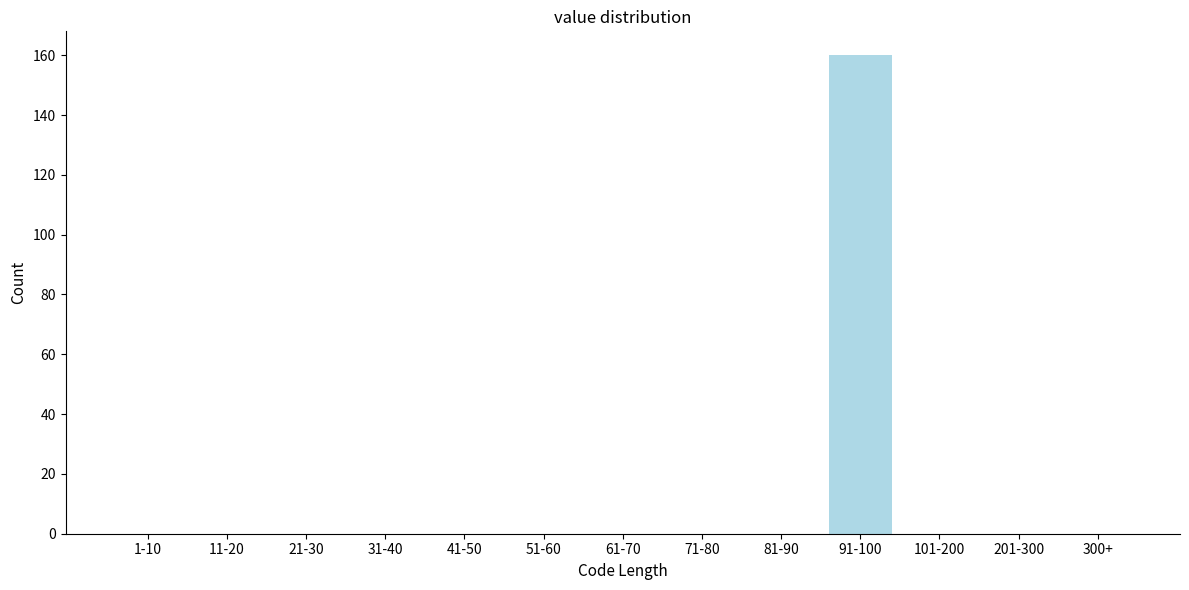

Reading left to right, extract all data points from this chart.

1-10=0	11-20=0	21-30=0	31-40=0	41-50=0	51-60=0	61-70=0	71-80=0	81-90=0	91-100=160	101-200=0	201-300=0	300+=0